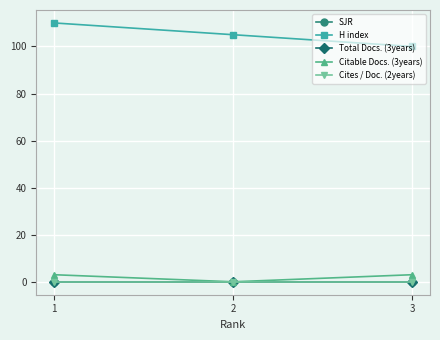

Between 2 and 3, which series saw the biggest shift?

H index